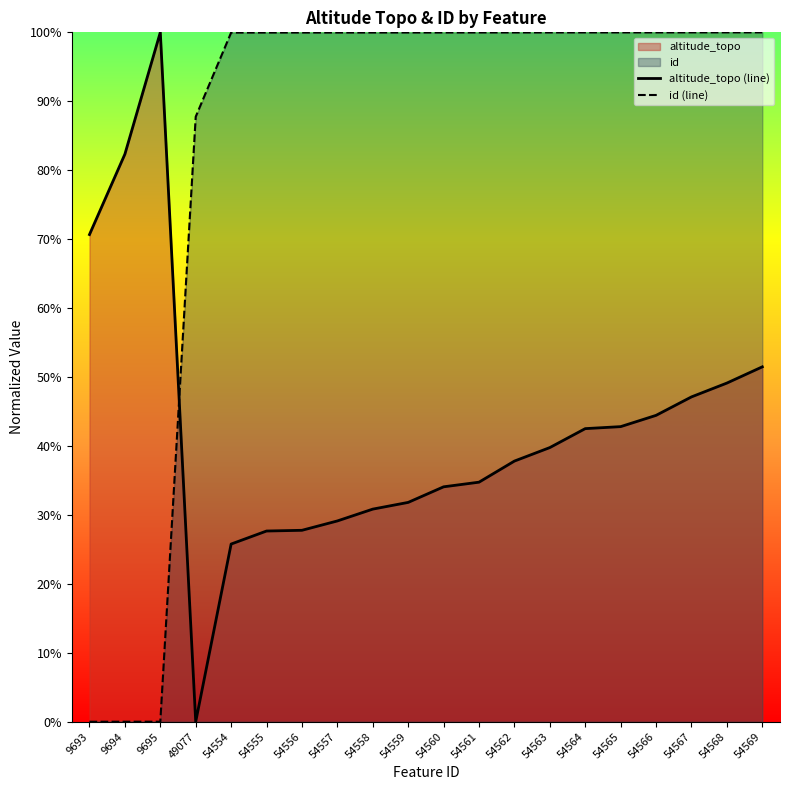

Which series has the largest total across all categories?

id (line)